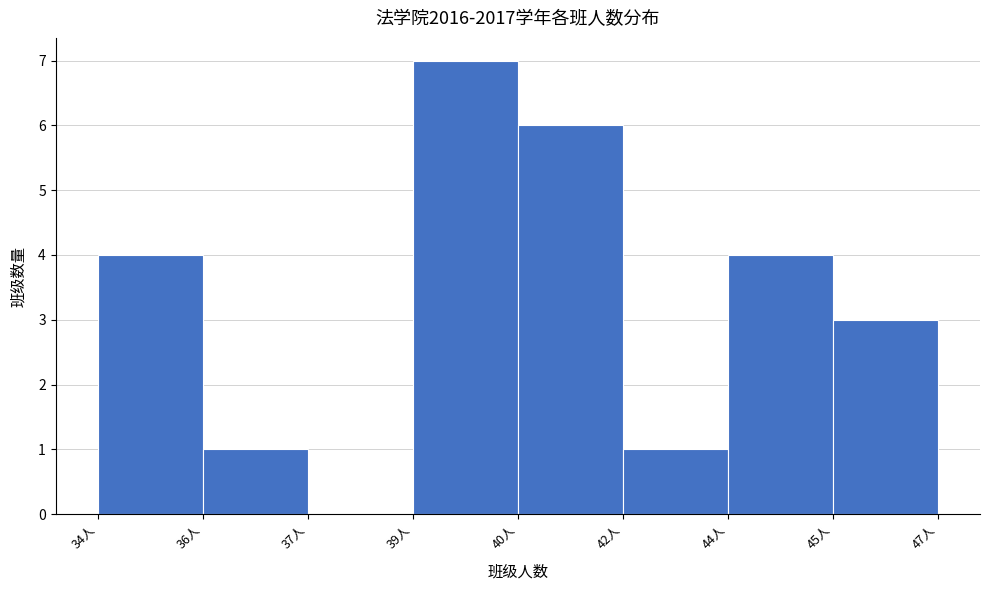

Reading left to right, list all the values displayed in this chart.

34人=4	36人=1	37人=0	39人=7	40人=6	42人=1	44人=4	45人=3